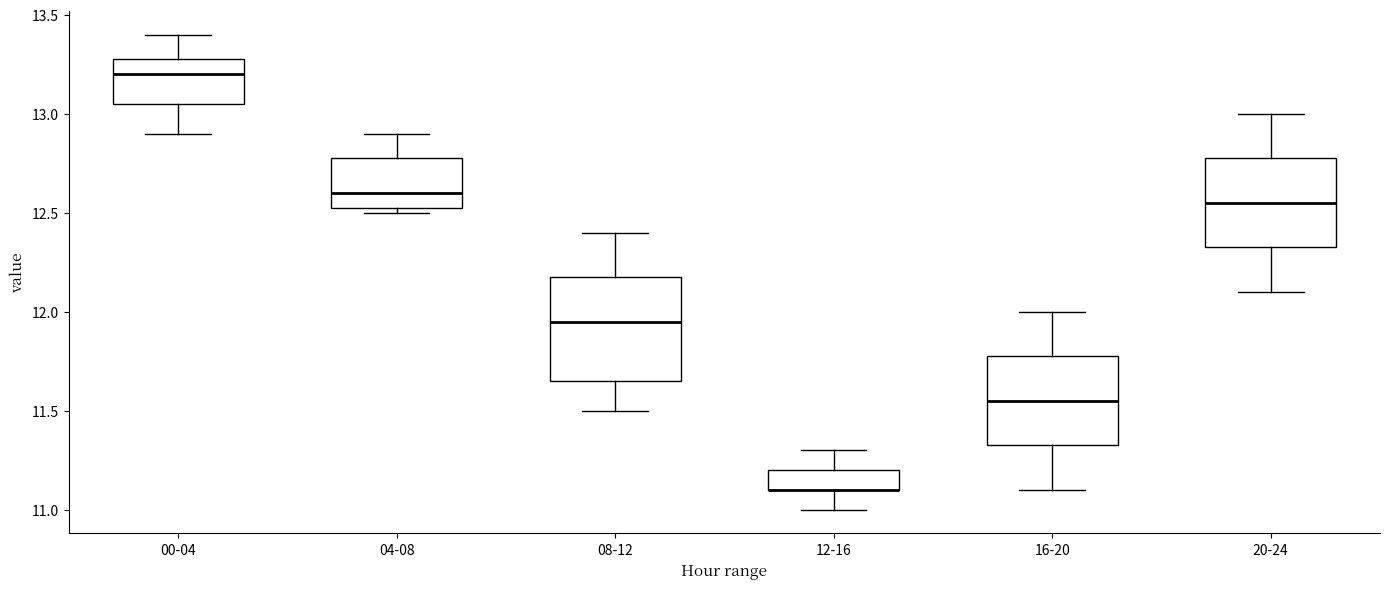

Which box is the tallest, from its lower edge to its upper edge?

08-12